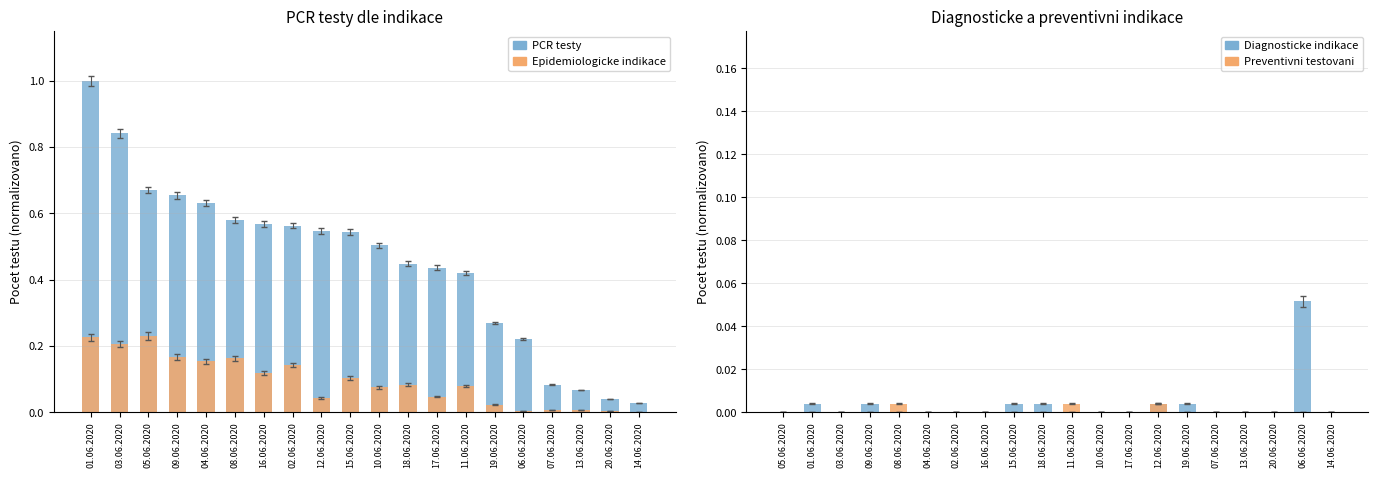

Count the Preventivni testovani values in the range 0 to 1.

20